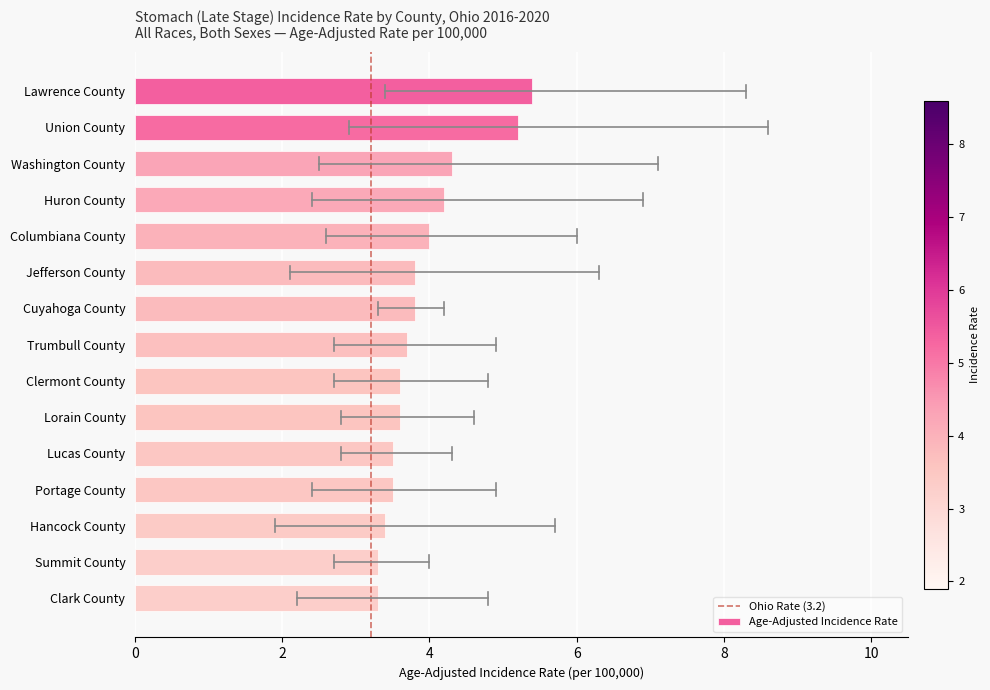

Reading bottom to top, extract all data points from this chart.

3.3	3.3	3.4	3.5	3.5	3.6	3.6	3.7	3.8	3.8	4.0	4.2	4.3	5.2	5.4